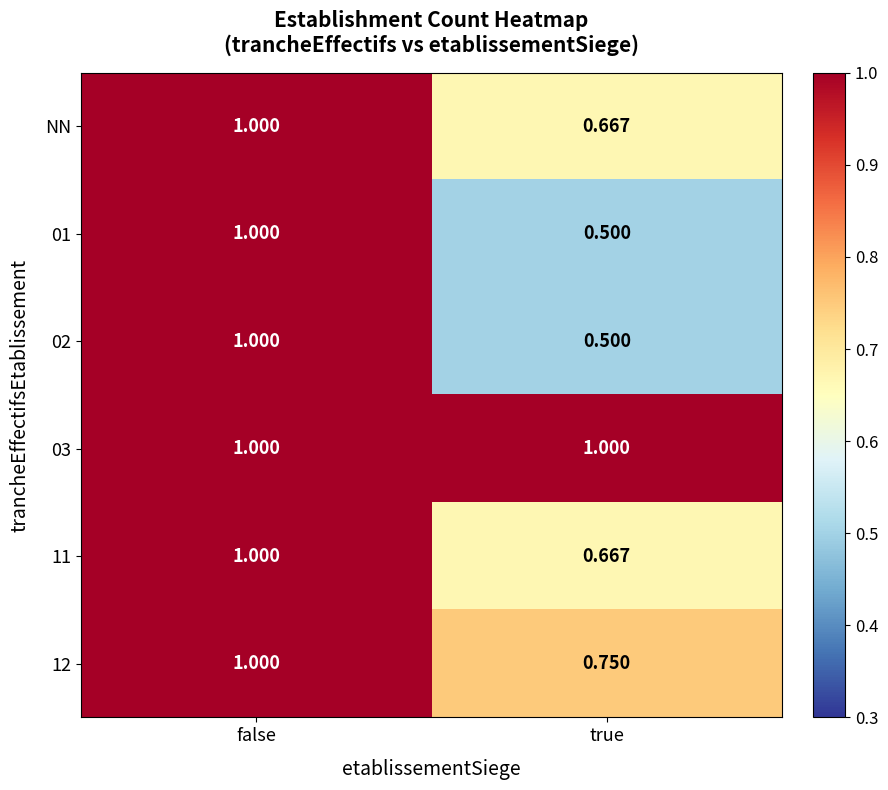

At which category is the sum across all series the highest?

false